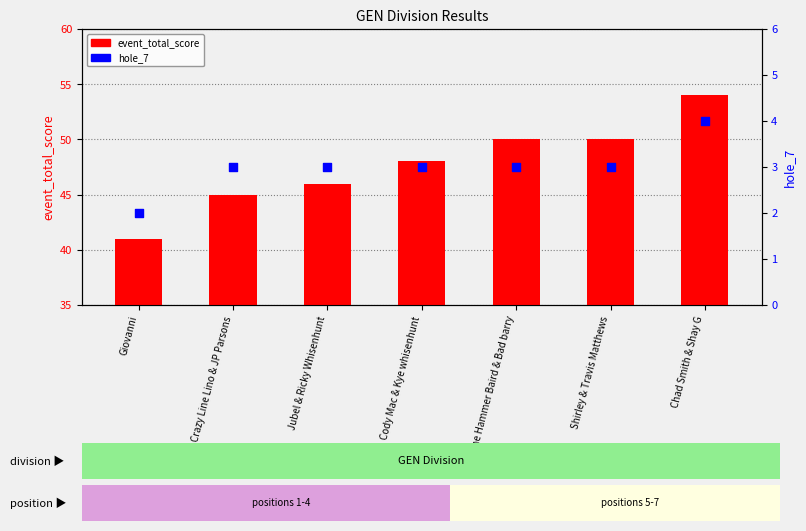

Which series contains the highest Y value?

event_total_score